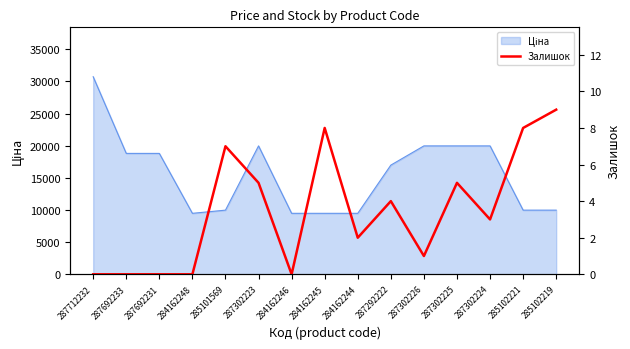

Reading right to left, extract all data points from this chart.

285102219=9	285102221=8	287302224=3	287302225=5	287302226=1	287292222=4	284162244=2	284162245=8	284162246=0	287302223=5	285101569=7	284162248=0	287692231=0	287692233=0	287712232=0